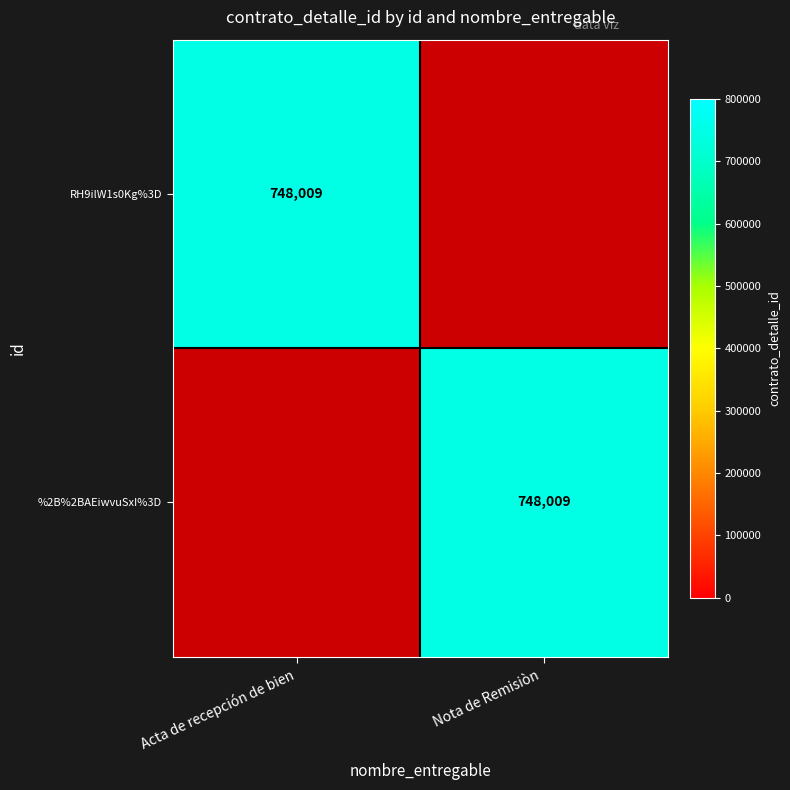

True or false: RH9ilW1s0Kg%3D has a value of 1173908 at Acta de recepción de bien.

False